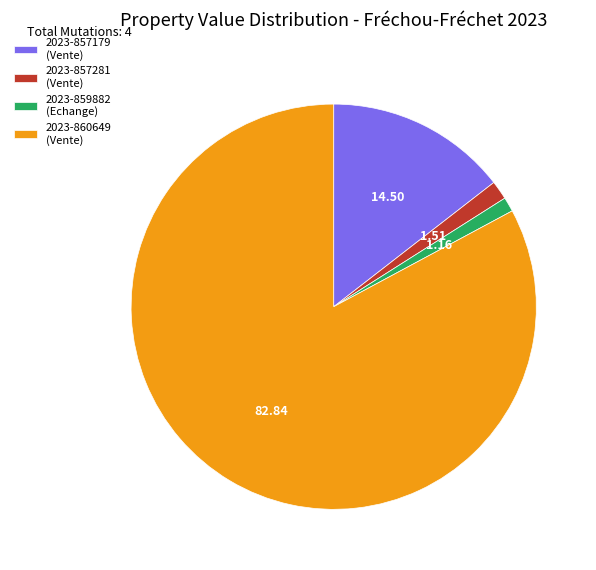

Is there a majority slice in this chart?

Yes